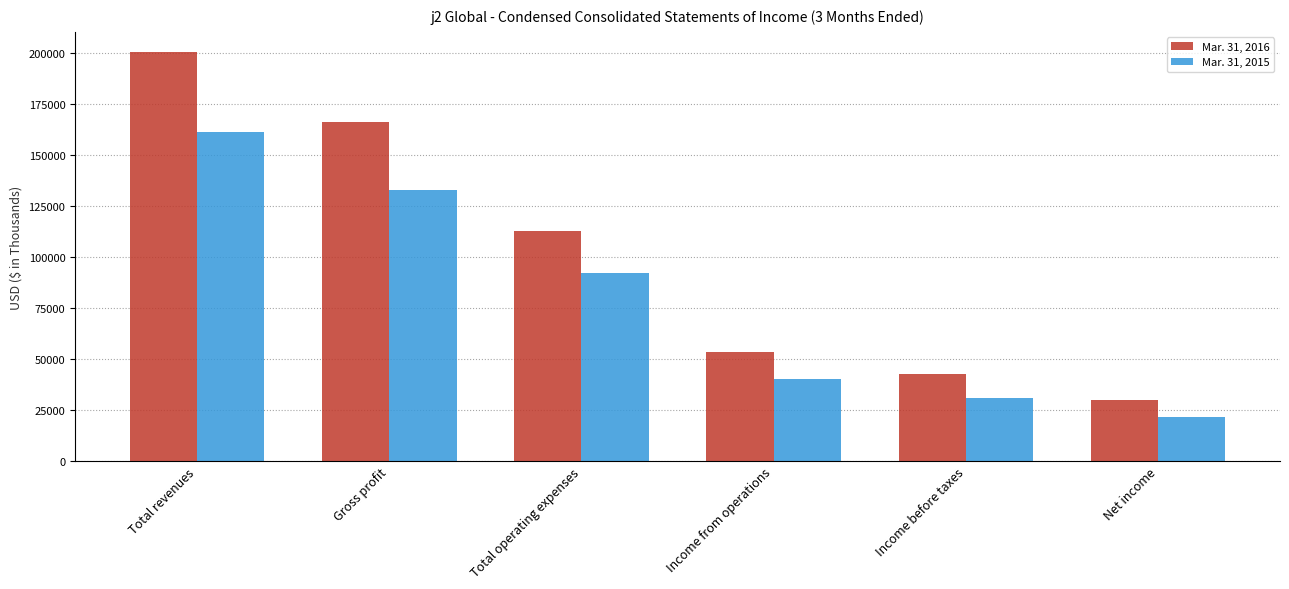

At which label does Mar. 31, 2015 reach its peak?

Total revenues